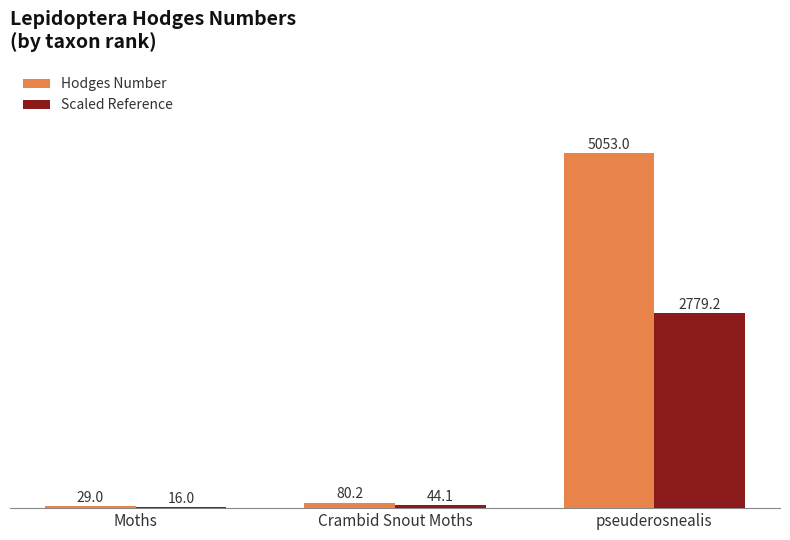

What is the sum of the Scaled Reference values at Moths and Crambid Snout Moths?

60.1